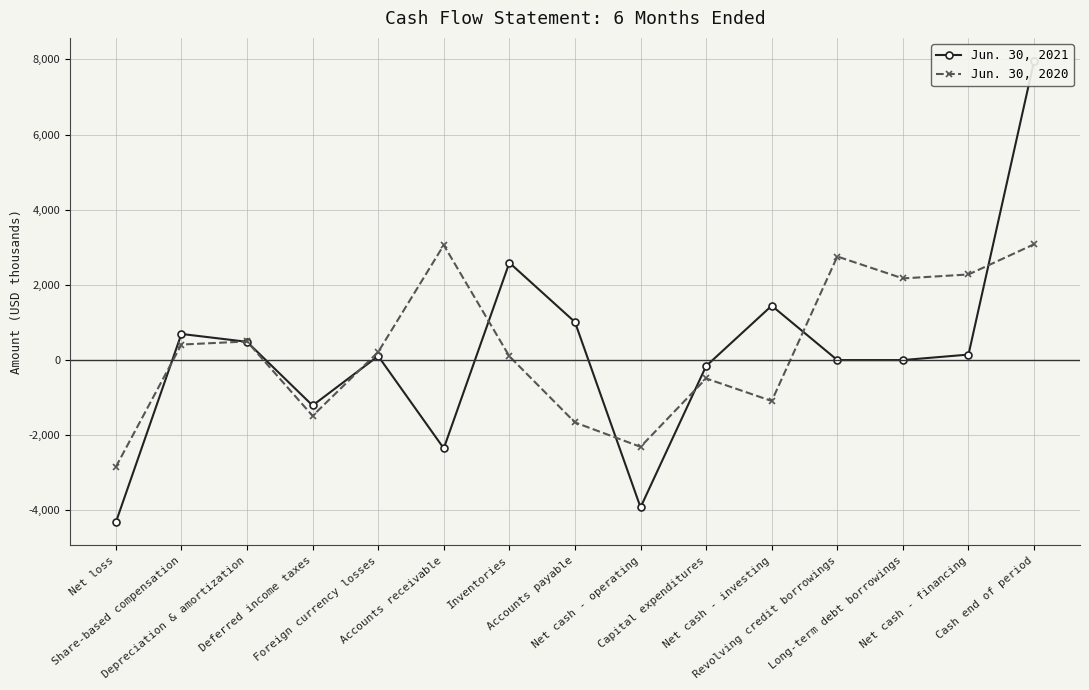

Which series ends up on top after the final intersection of Jun. 30, 2021 and Jun. 30, 2020?

Jun. 30, 2021